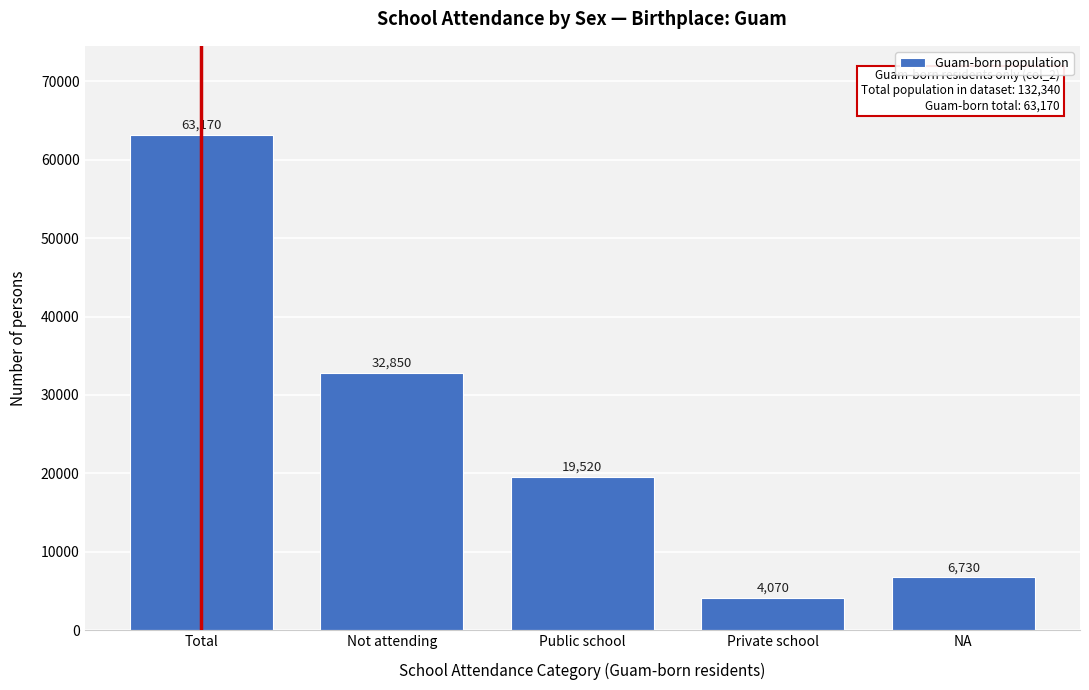

Reading right to left, list all the values displayed in this chart.

6730	4070	19520	32850	63170